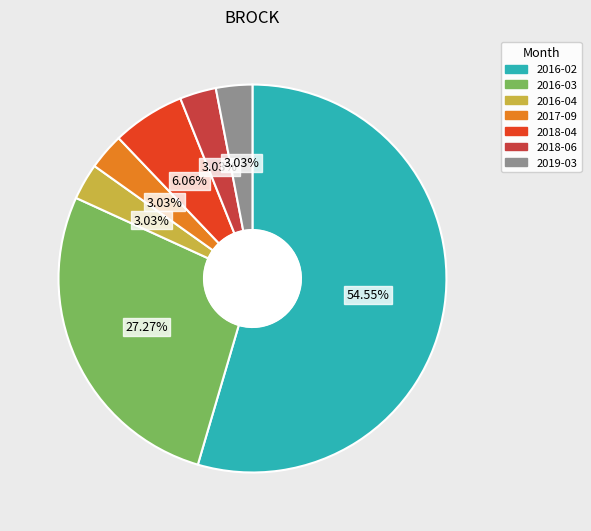

What percentage is the 2018-06 slice, to the nearest percent?

3%